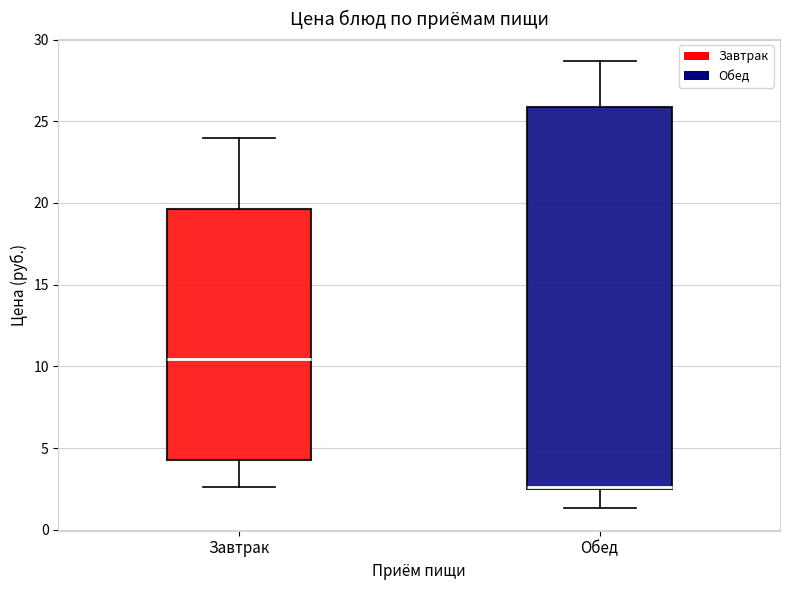

Comparing the boxes themselves (not the whiskers), which one is the tallest?

Обед